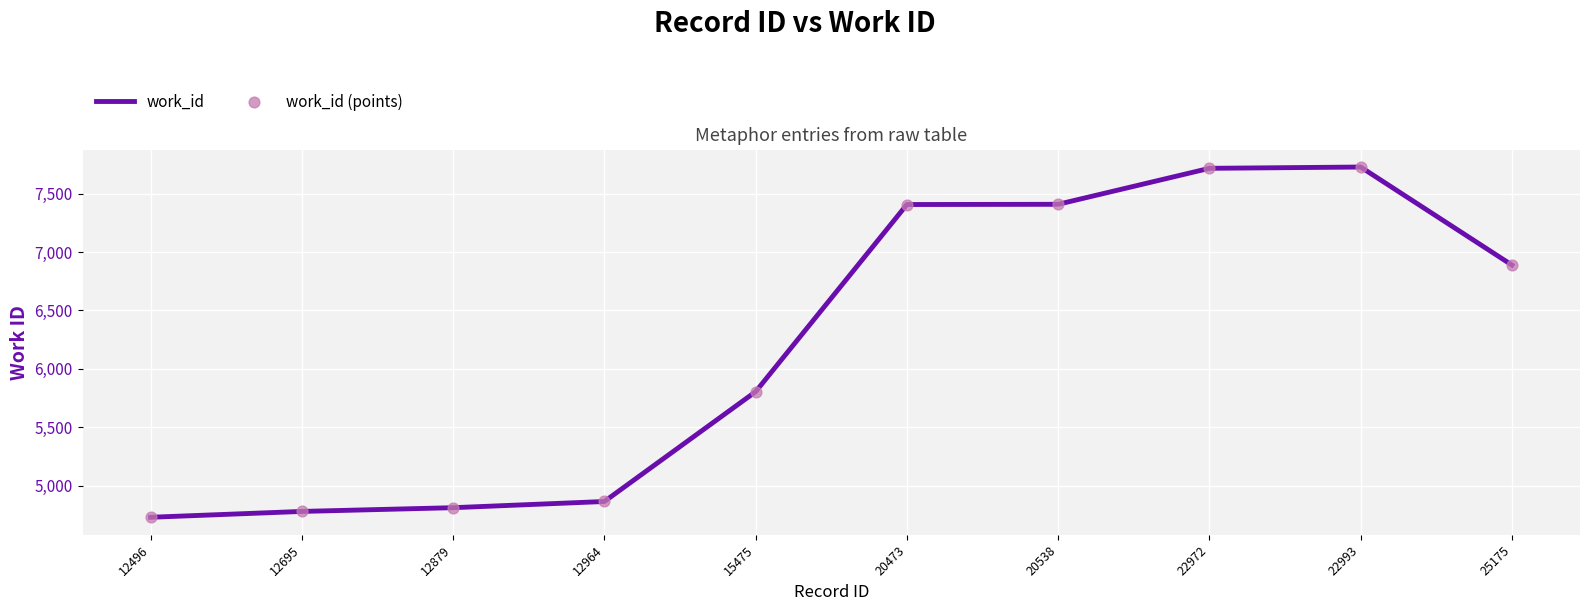

What is the maximum value shown in the chart?

7728